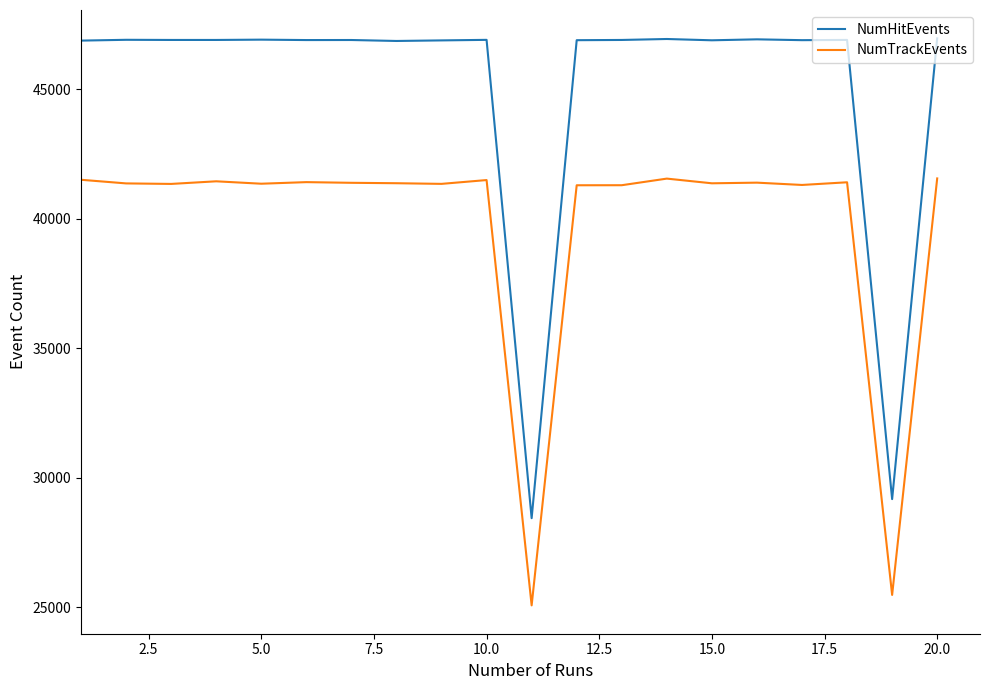

True or false: NumTrackEvents and NumHitEvents intersect in this chart.

False